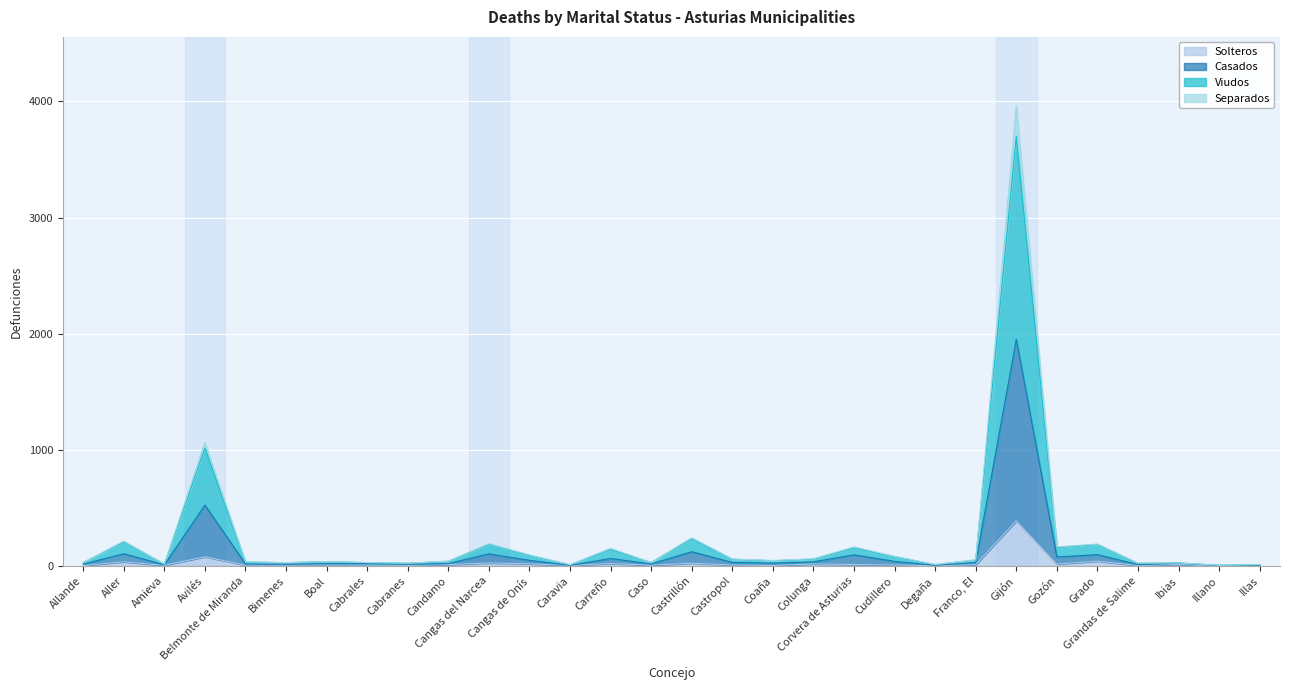

What is the highest value of the Solteros series?

388